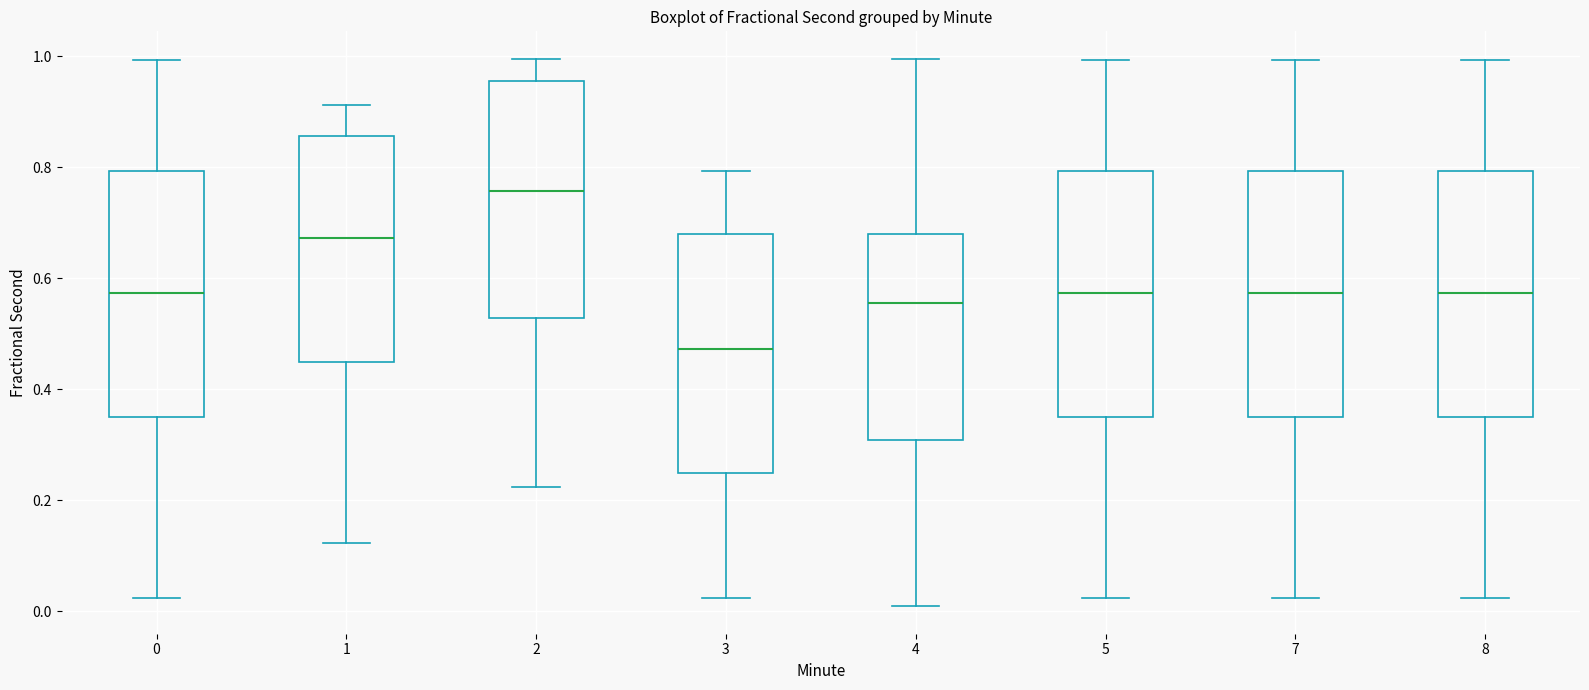

Which box's median line is the lowest?

3